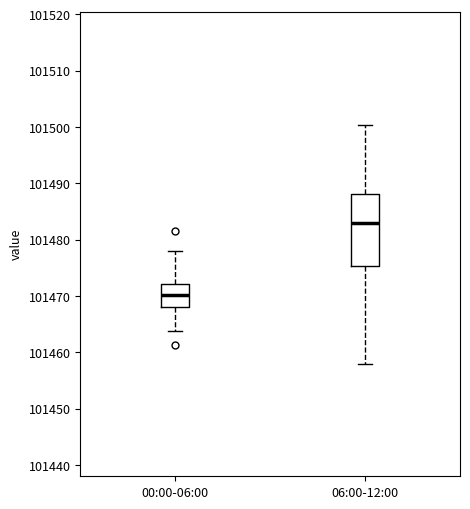

Reading left to right, transcribe this box plot: for each box, give where its median line is, the range the box spans, and where its two whiskers end, as read against the y-axis. The values are not printed on the chart, so give them approximately, as read against the axis.

00:00-06:00: median 101470, box 101468 to 101472, whiskers 101464 to 101478
06:00-12:00: median 101483, box 101475 to 101488, whiskers 101458 to 101500